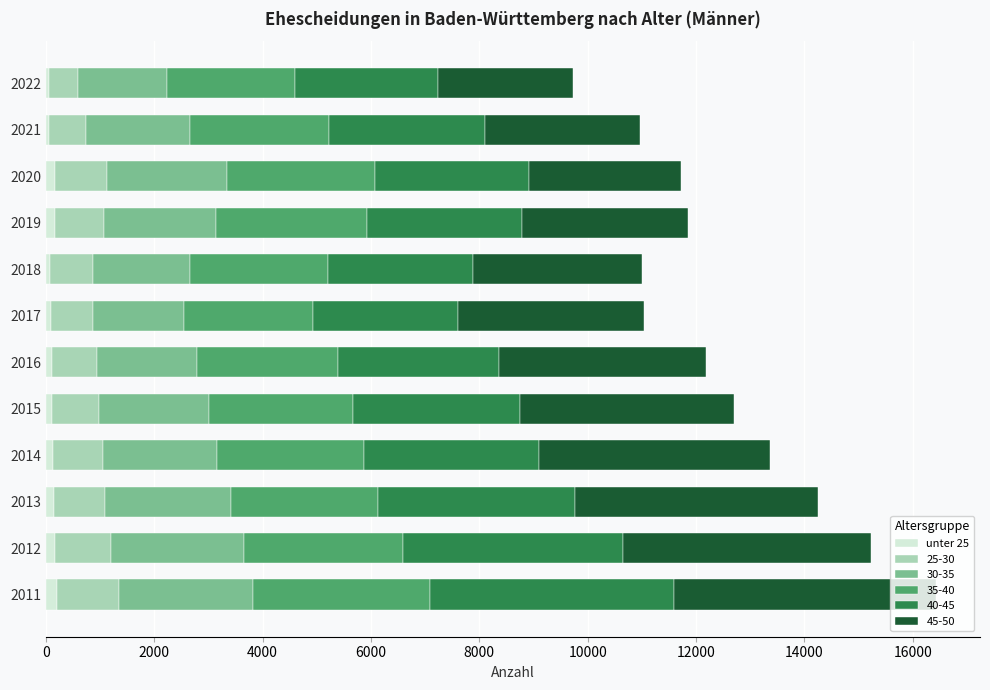

What are all the series names shown in the legend?

unter 25, 25-30, 30-35, 35-40, 40-45, 45-50